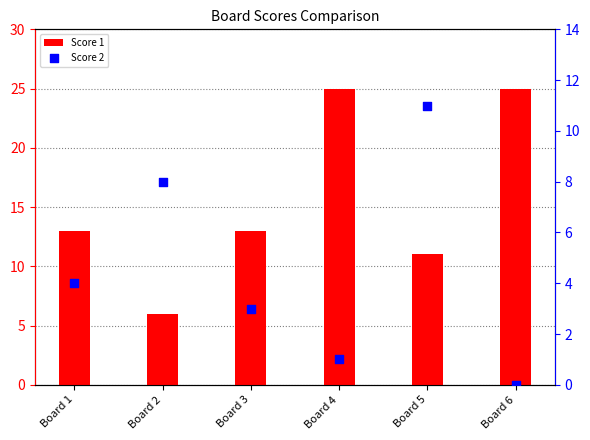

What is the total value across all series at Board 6?

25